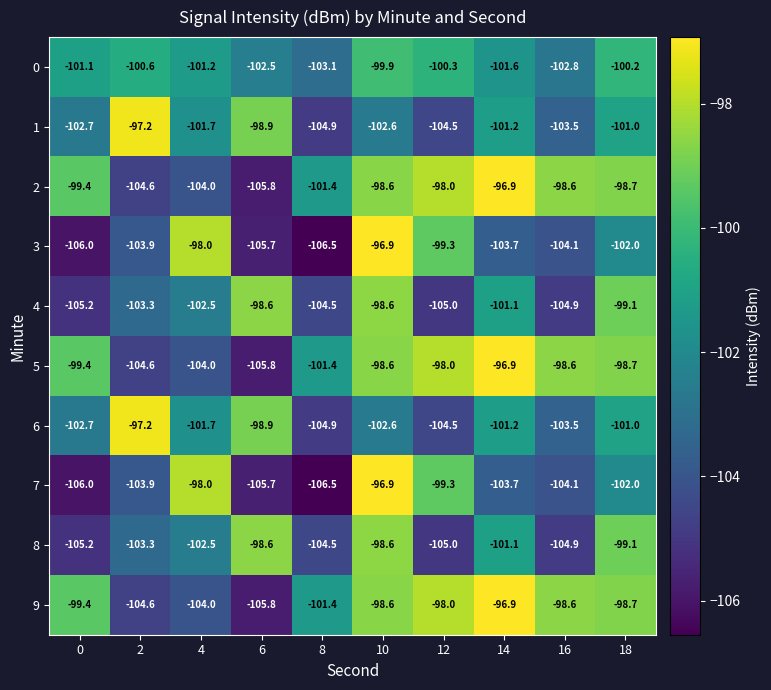

At which category is the sum across all series the highest?

10